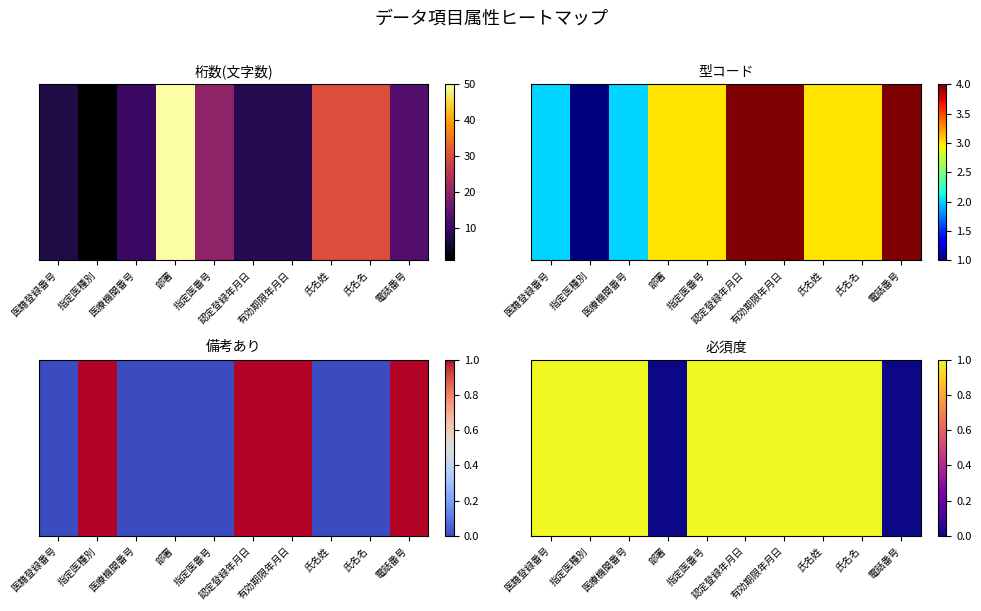

Reading left to right, extract all data points from this chart.

医籍登録番号=1	指定医種別=1	医療機関番号=1	部署=0	指定医番号=1	認定登録年月日=1	有効期限年月日=1	氏名姓=1	氏名名=1	電話番号=0